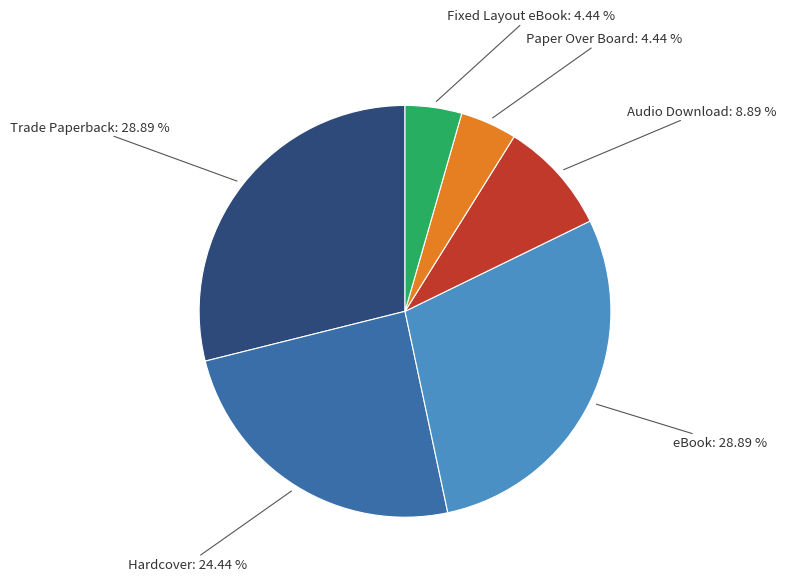

Combined, do Hardcover and Audio Download account for over 50%?

No